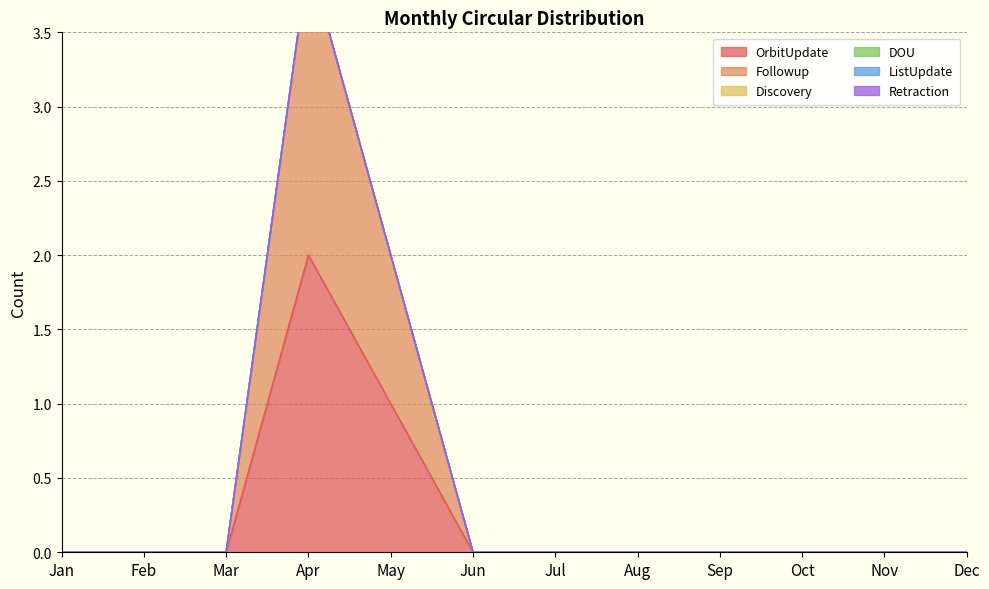

Which series has the largest range (max minus min)?

OrbitUpdate